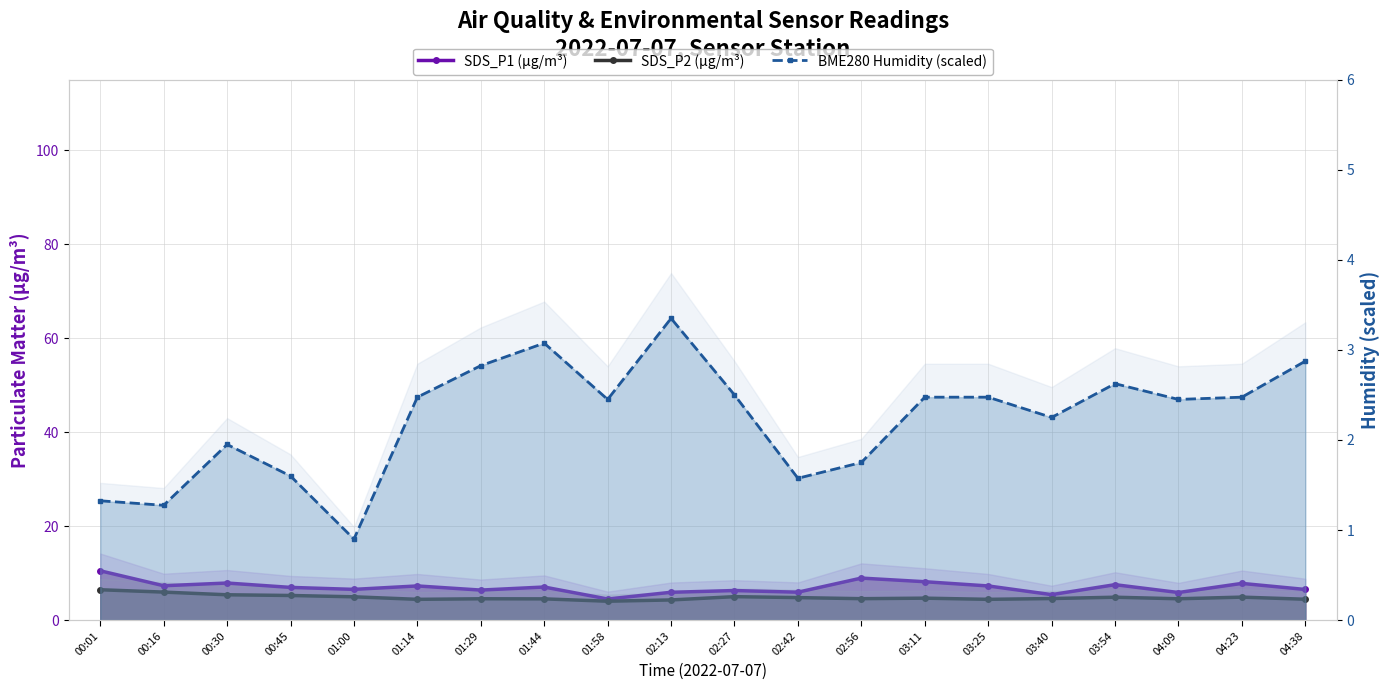

Does the chart have visible grid lines?

Yes